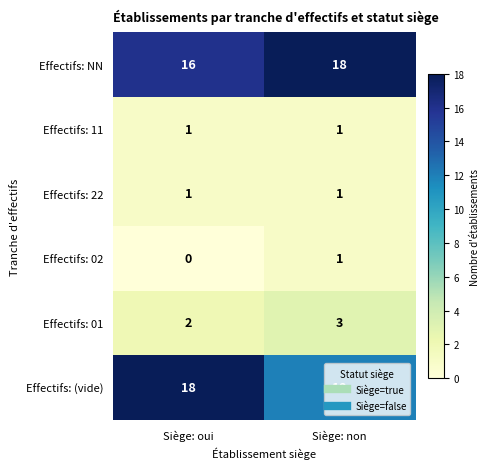

Which series changed the most between Siège: oui and Siège: non?

Effectifs: (vide)